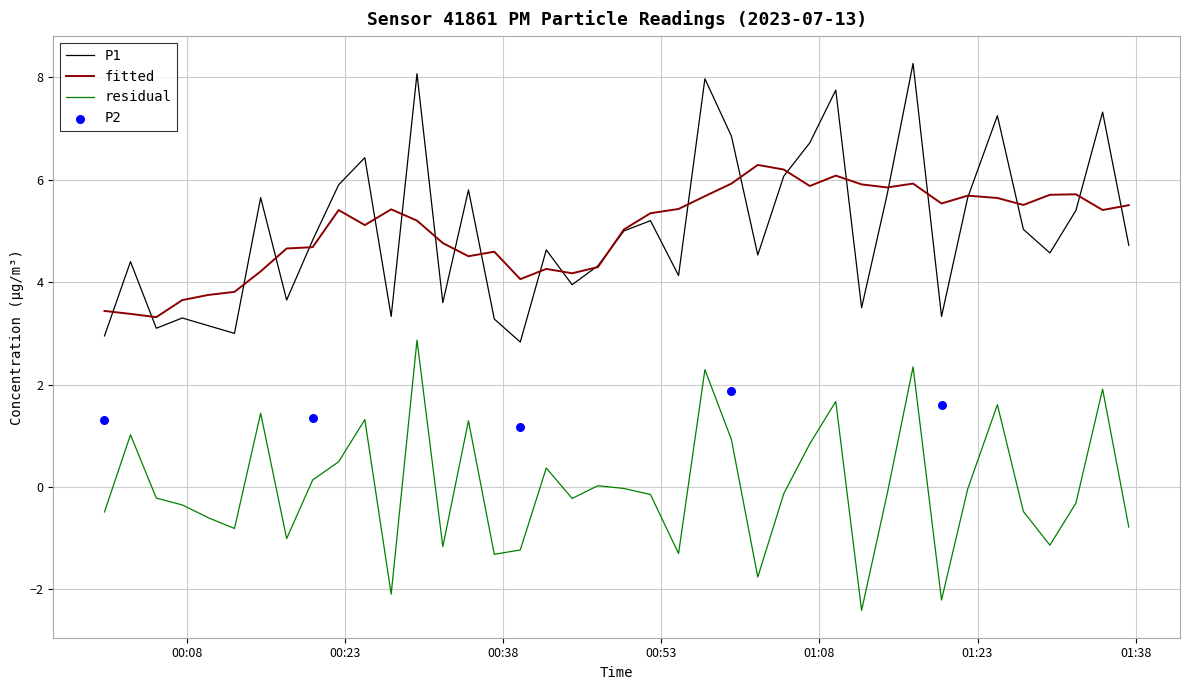

True or false: P1 and residual intersect in this chart.

False